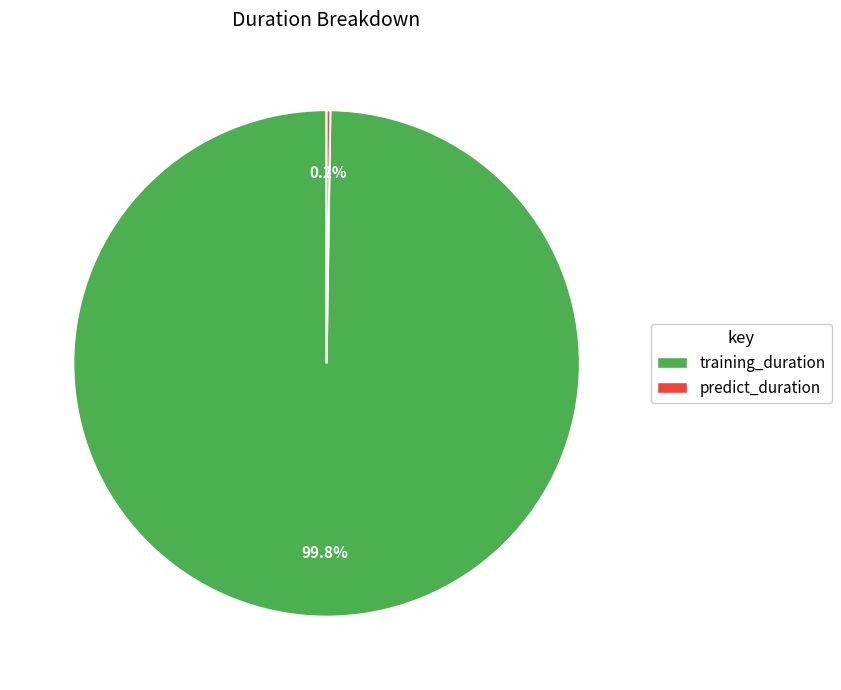

Which category has the biggest portion of the pie?

training_duration